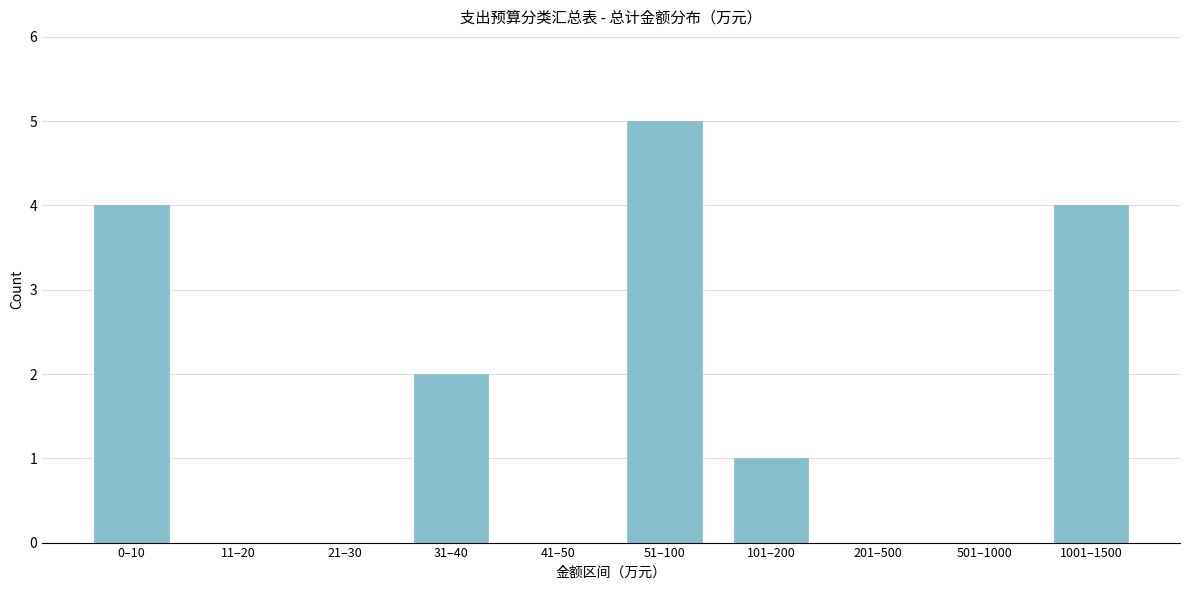

Reading left to right, transcribe all the data shown in this chart.

0–10=4	11–20=0	21–30=0	31–40=2	41–50=0	51–100=5	101–200=1	201–500=0	501–1000=0	1001–1500=4